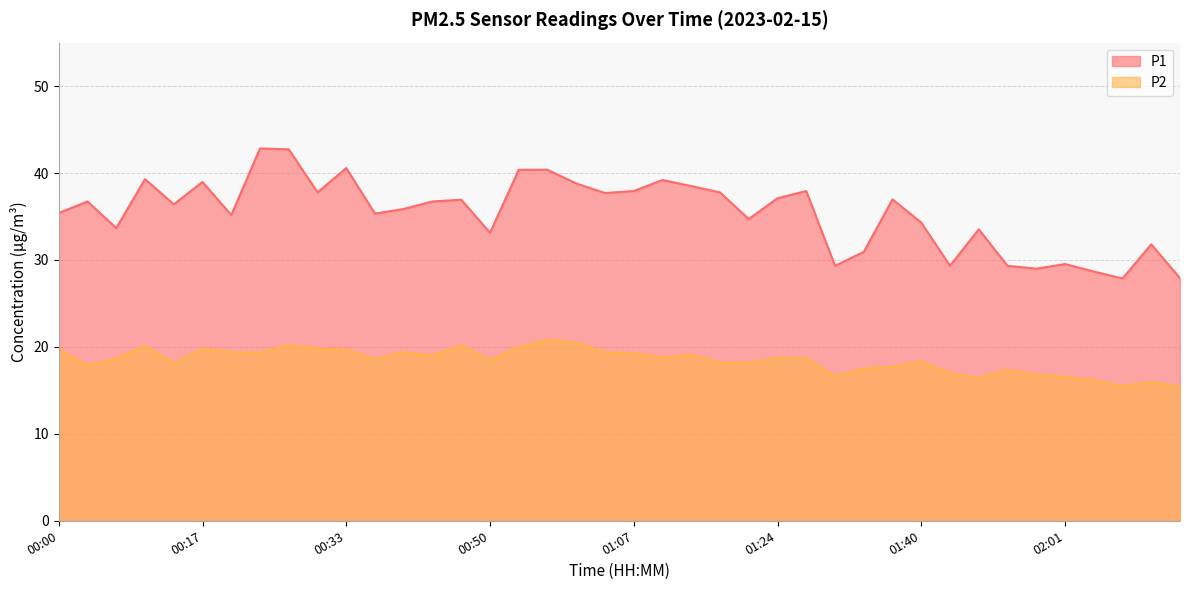

True or false: P2 and P1 intersect in this chart.

False